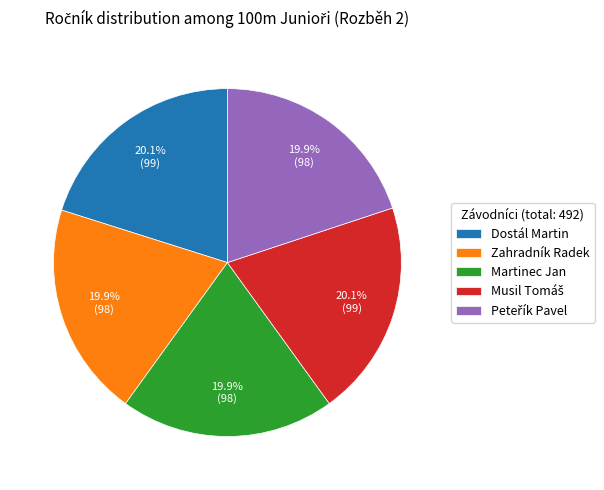

Approximately how many times larger is the value at Zahradník Radek compared to Martinec Jan?

1.0